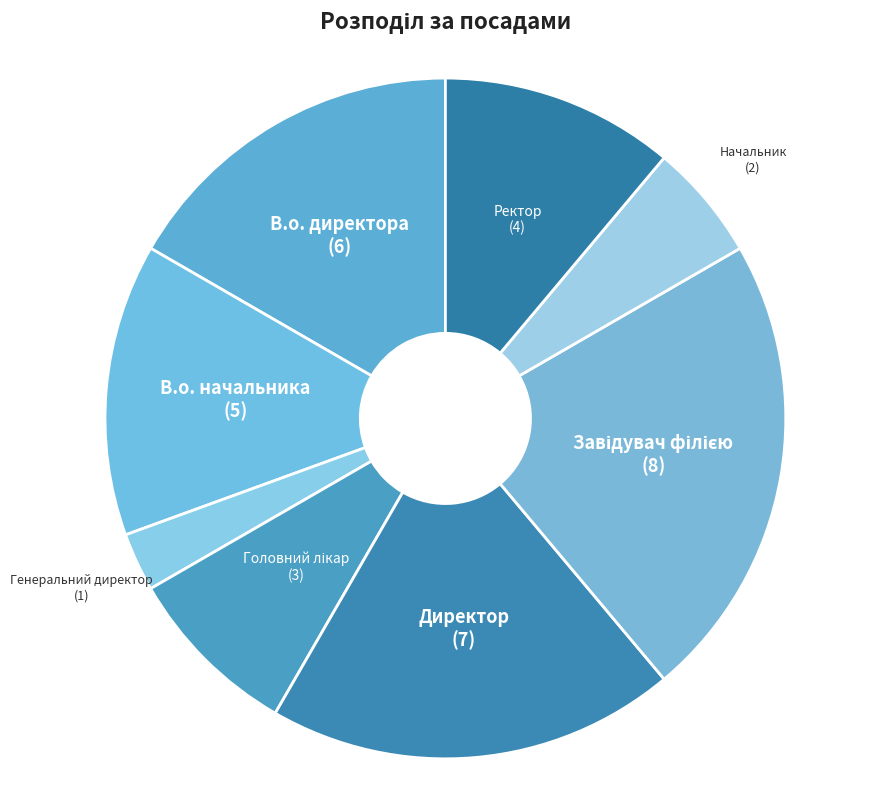

How many slices are in this pie chart?

8